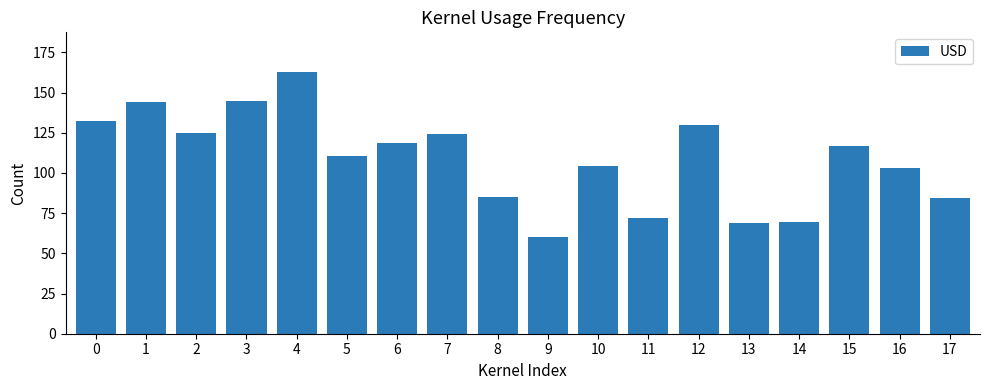

What is the difference between the values at 5 and 8?

25.8